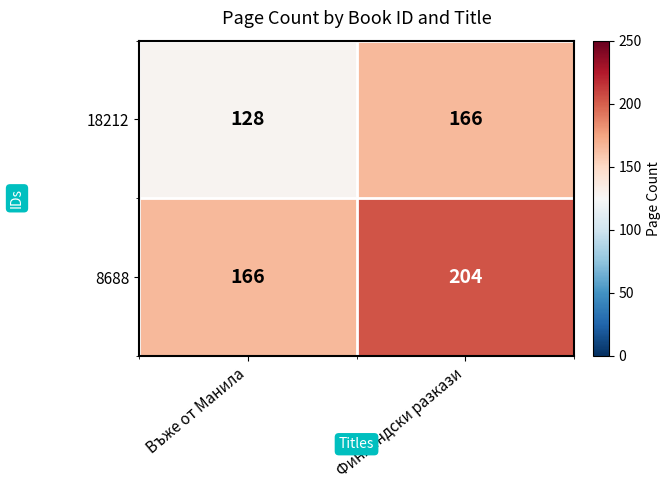

At which category does the chart reach its minimum across all series?

Въже от Манила